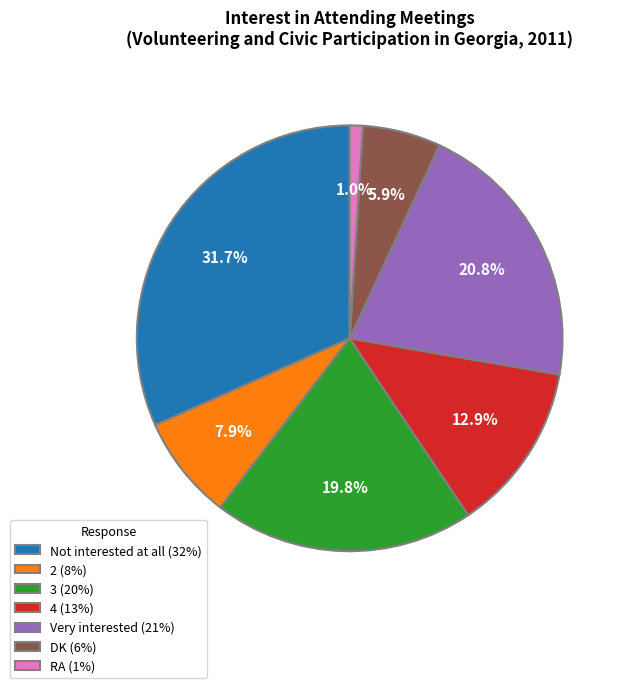

To the nearest percent, what is the difference between the largest and smallest slice percentages?

31%